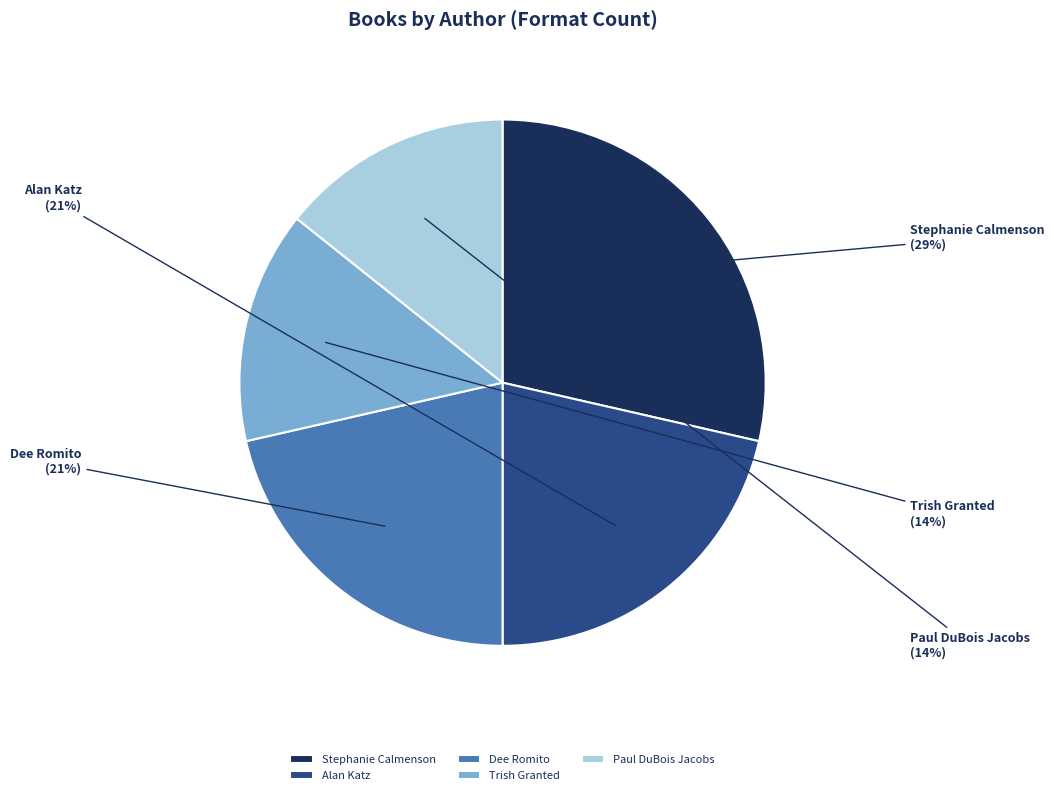

What percentage is the Trish Granted slice, to the nearest percent?

14%